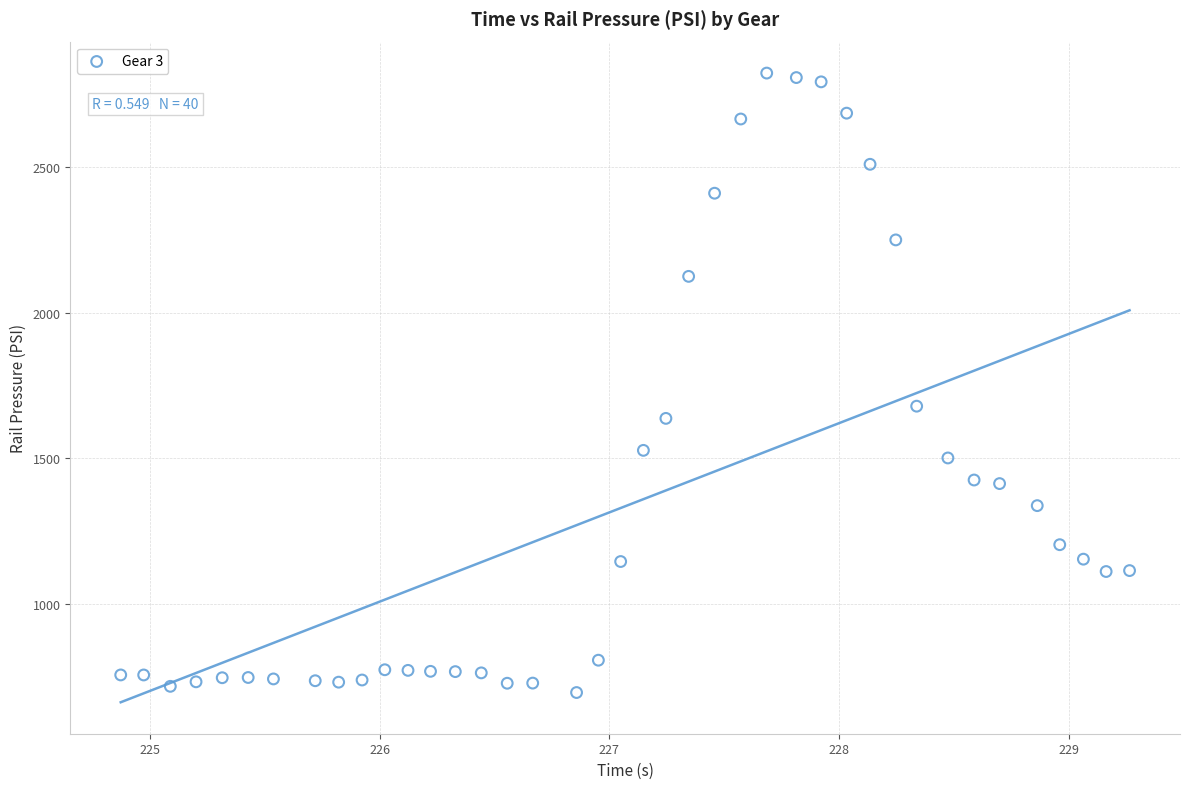

What Y value in the scatter plot is closest to 1759?

1678.8